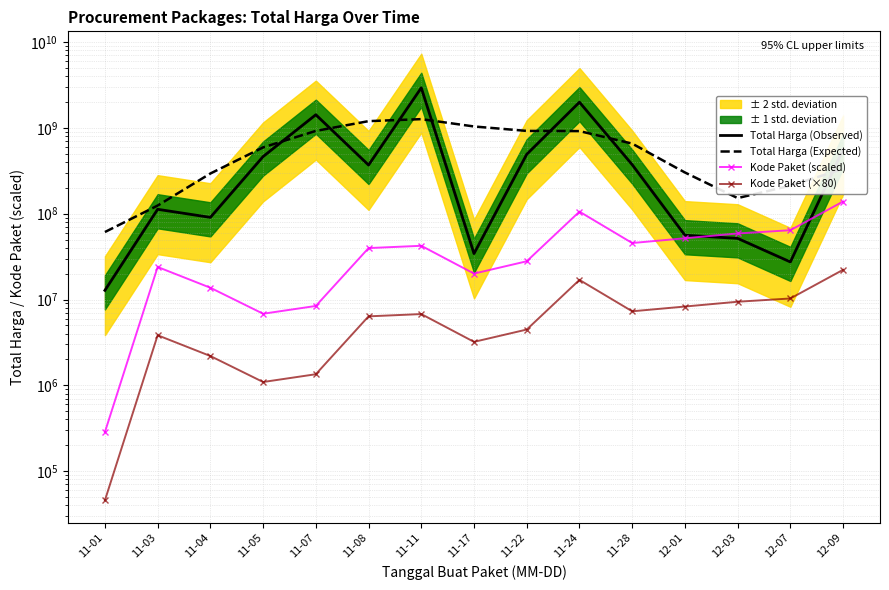

Which series has the widest spread of values?

Total Harga (Observed)